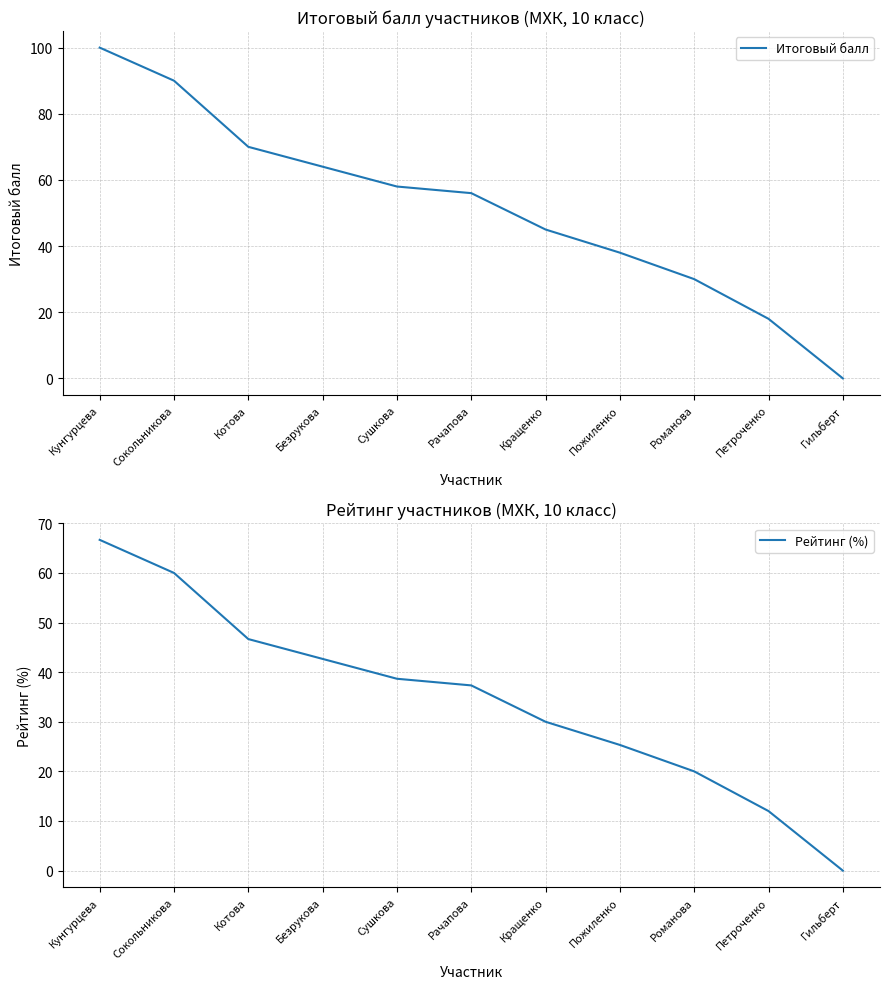

What position from the left is Кращенко?

7